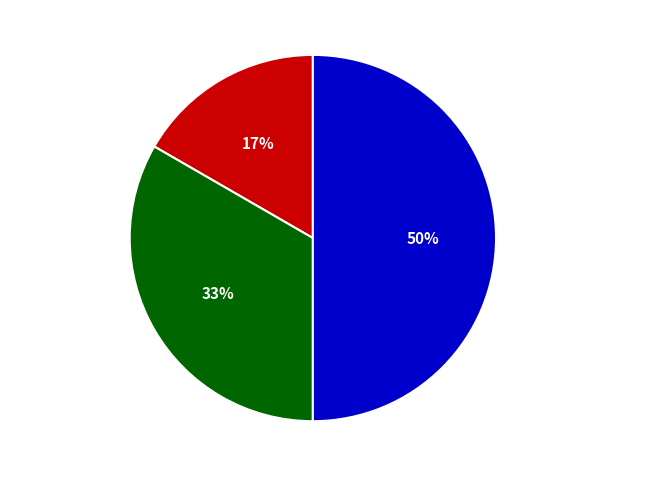

To the nearest percent, what is the difference between the largest and smallest slice percentages?

33%